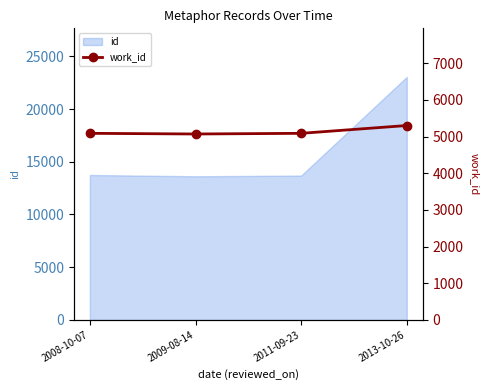

At which label is the value closest to 5185?

2008-10-07